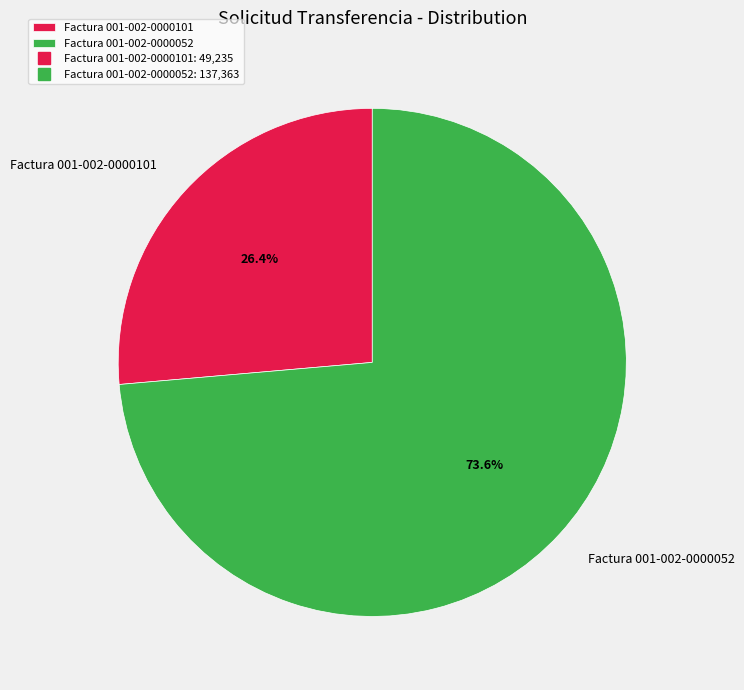

Which category accounts for the majority?

Factura 001-002-0000052